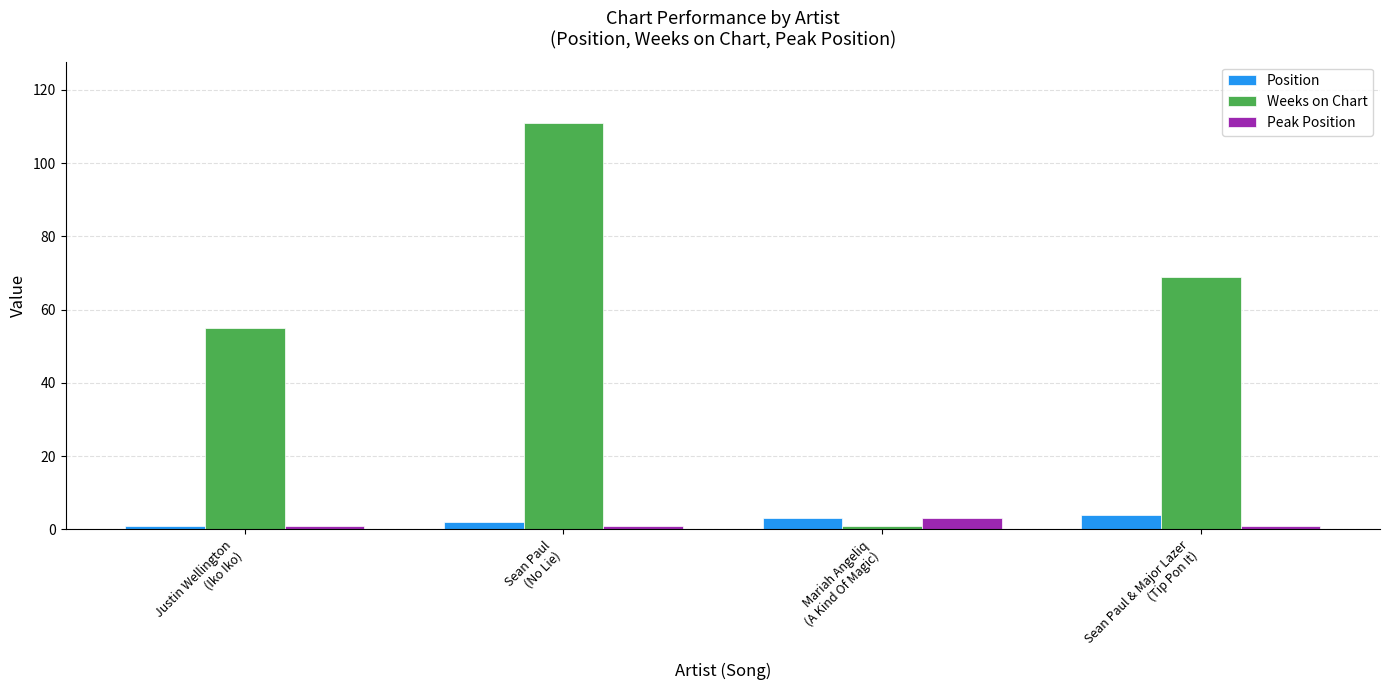

At how many categories does at least one series exceed 23?

3